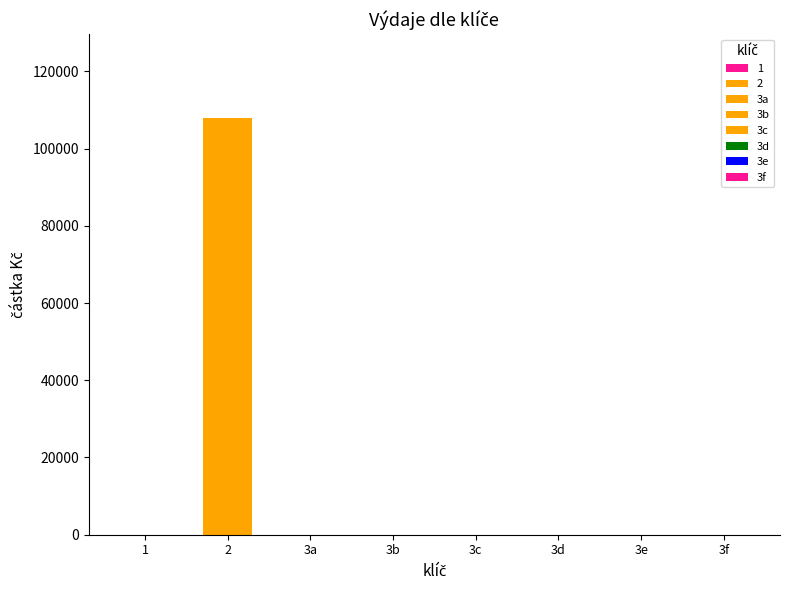

Is it true that the value at 2 is 37919?

False